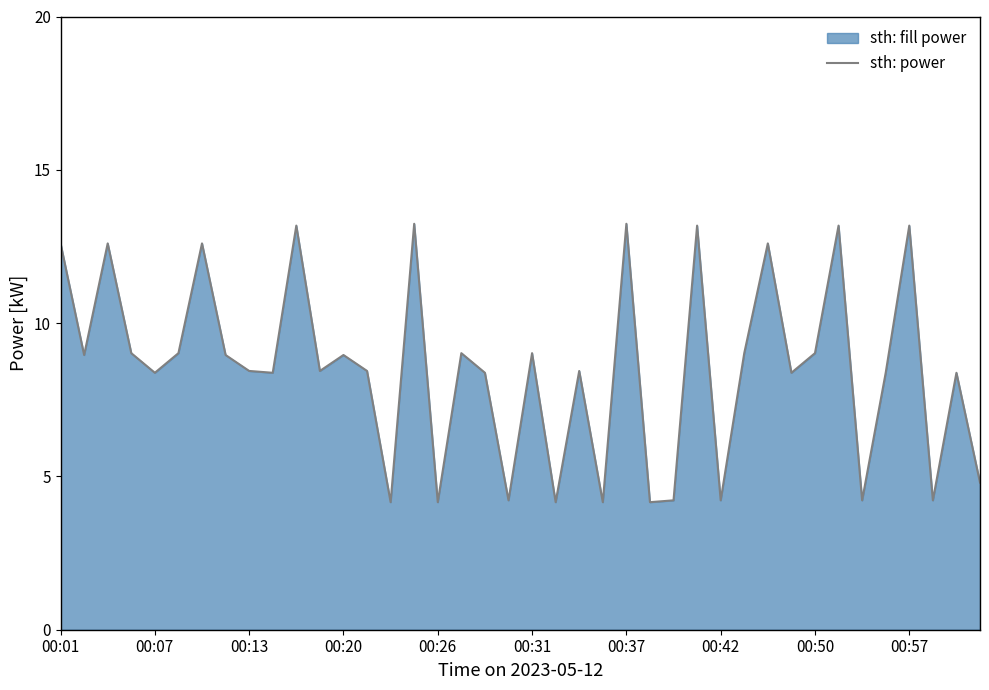

True or false: the data has more than 0 interior local peaks.

True